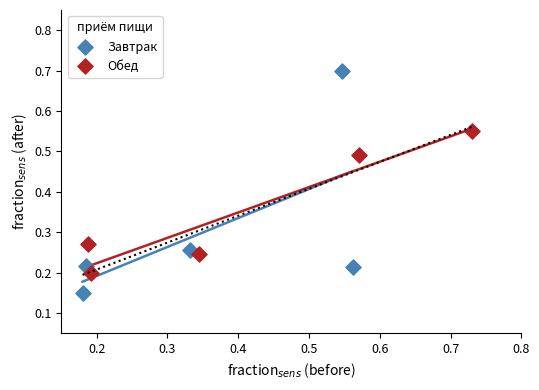

What are all the series names shown in the legend?

Завтрак, Обед